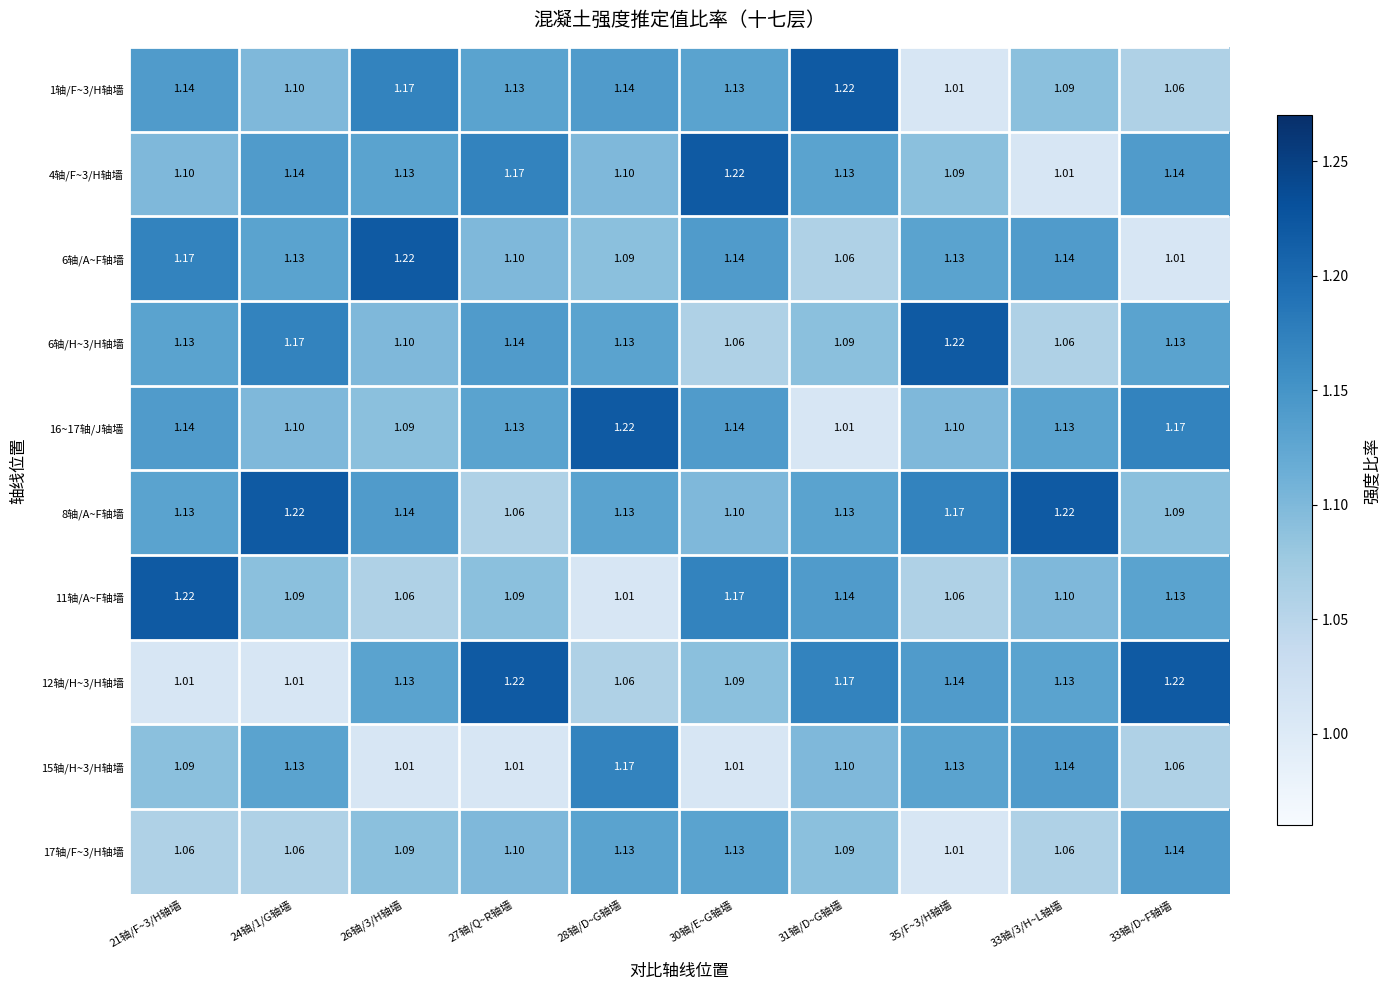

Is the value of 16~17轴/J轴墙 at 26轴/3/H轴墙 greater than the value of 12轴/H~3/H轴墙 at 35/F~3/H轴墙?

No